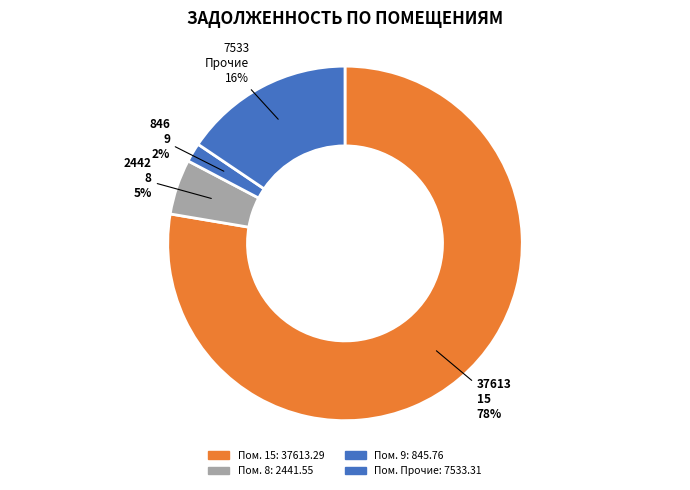

Count the number of slices in the pie.

4